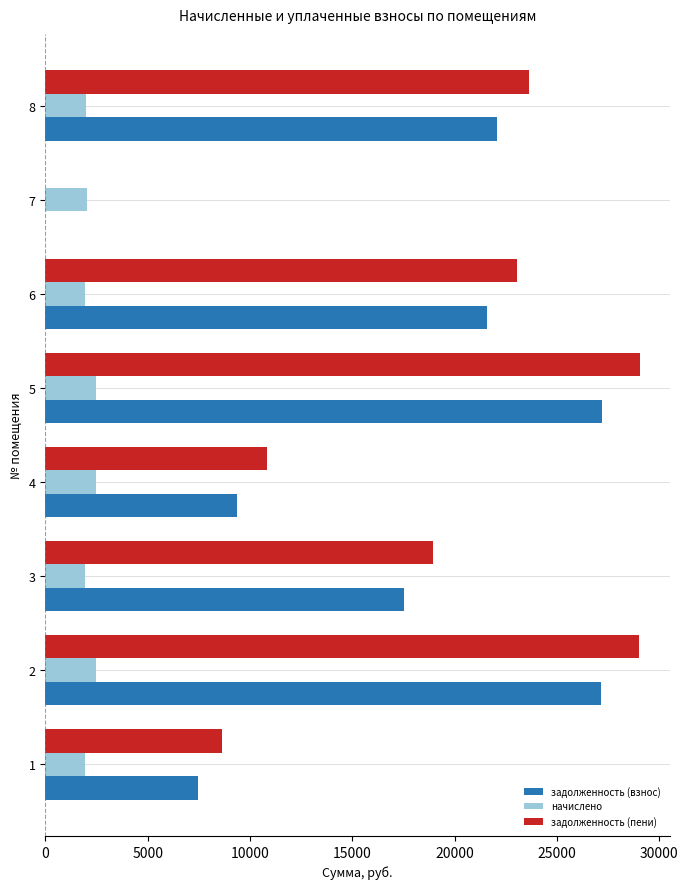

What is the highest value of the задолженность (пени) series?

29052.1